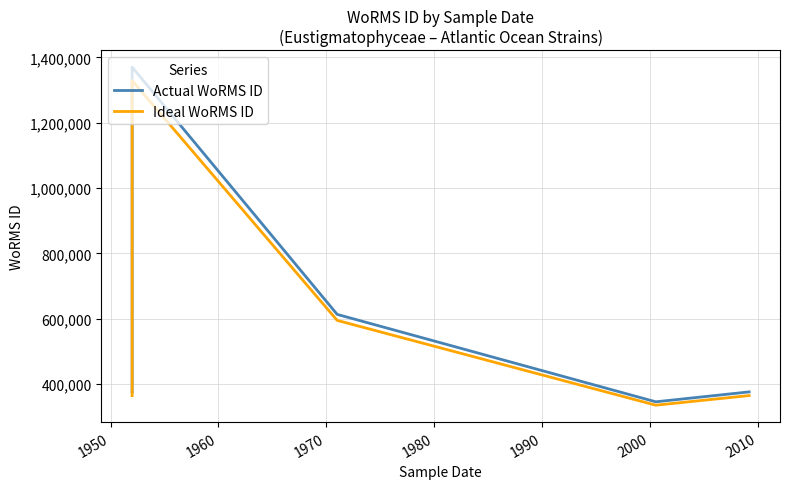

How many interior local peaks does the Actual WoRMS ID series have?

1